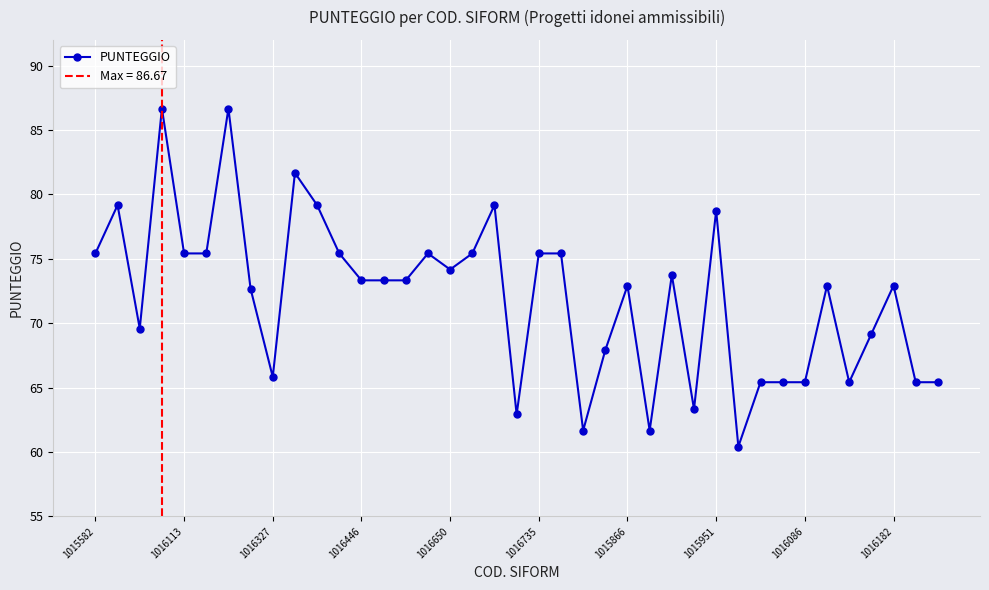

How many interior local valleys (lower than both neighbors) does the data have?

9